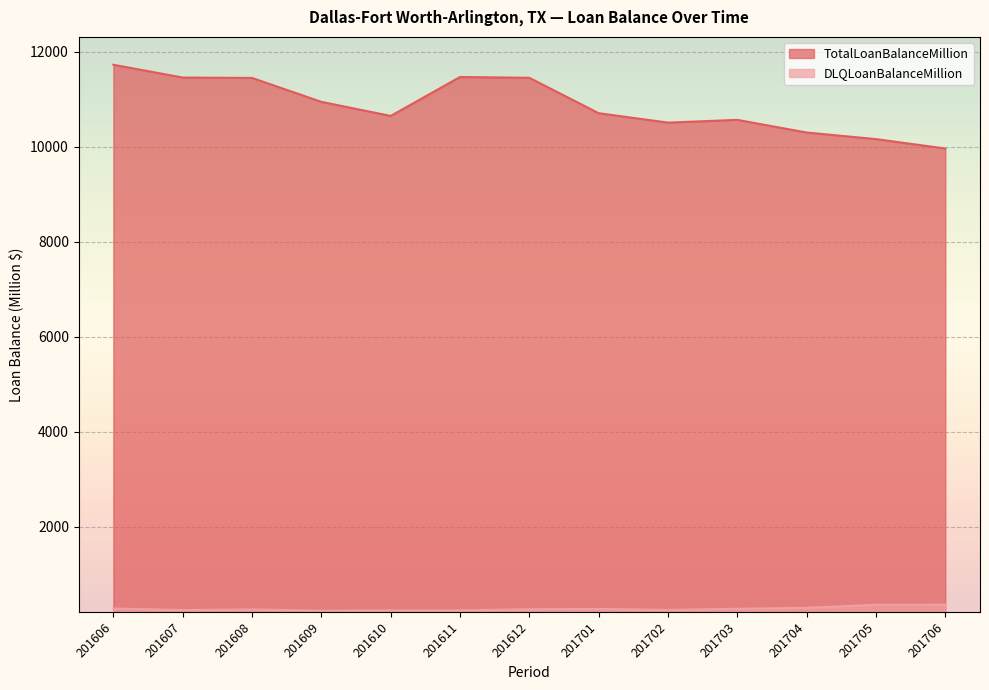

How many data points in TotalLoanBalanceMillion are less than 10709?

6